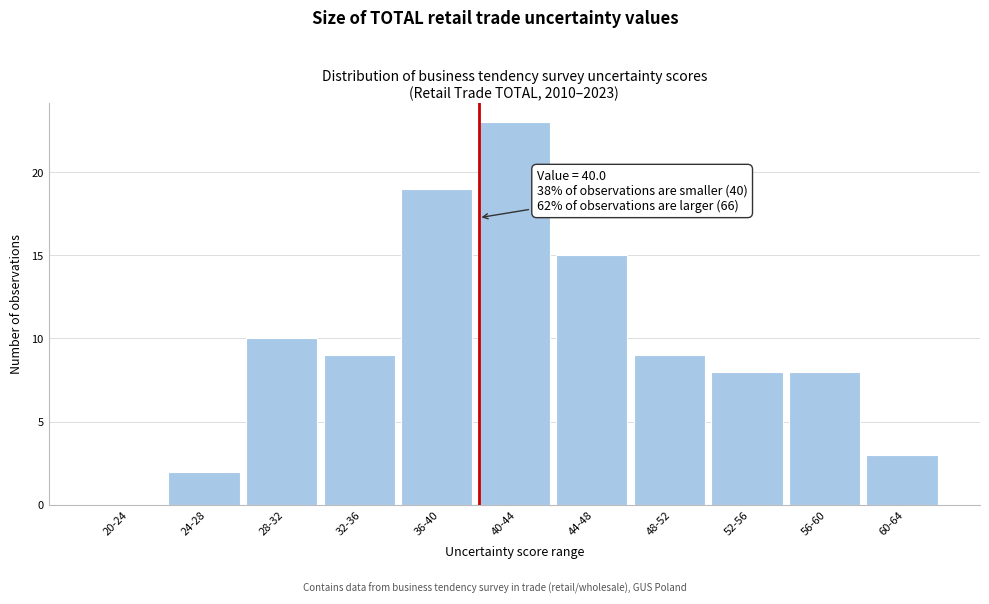

Reading left to right, list all the values displayed in this chart.

20-24=0	24-28=2	28-32=10	32-36=9	36-40=19	40-44=23	44-48=15	48-52=9	52-56=8	56-60=8	60-64=3